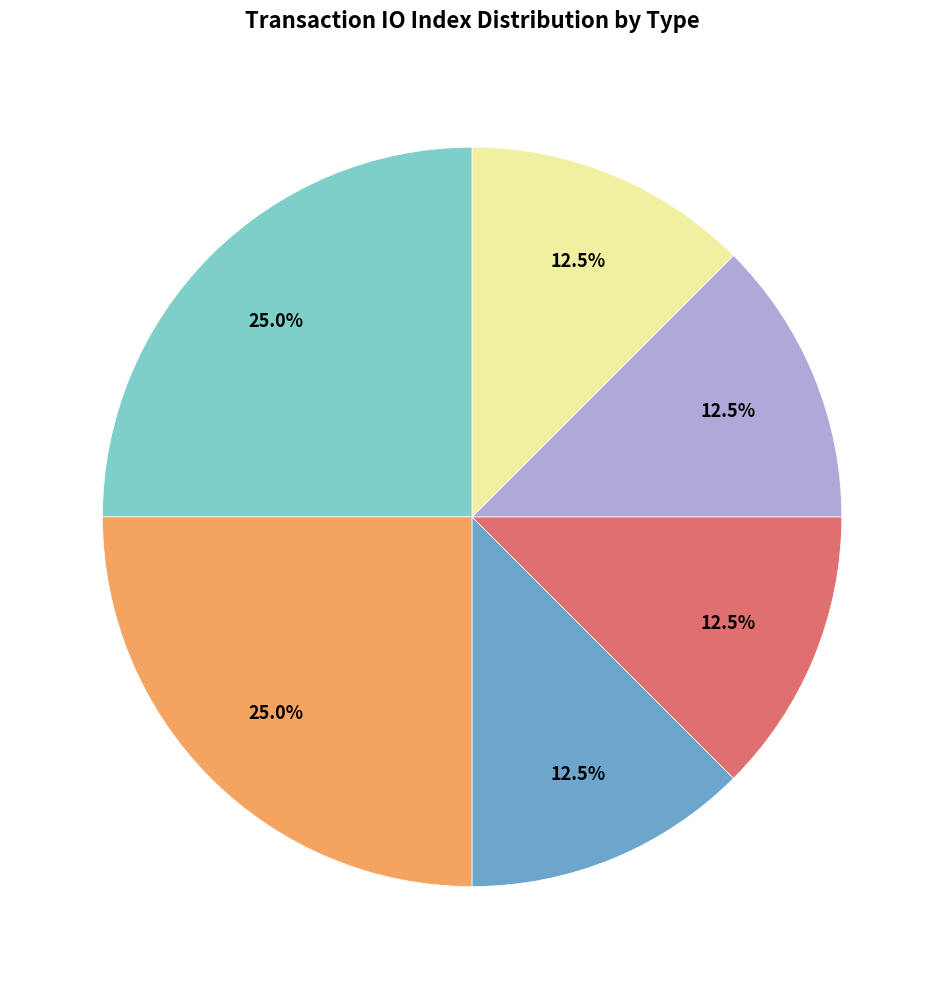

Is there any slice that represents more than half of the pie?

No